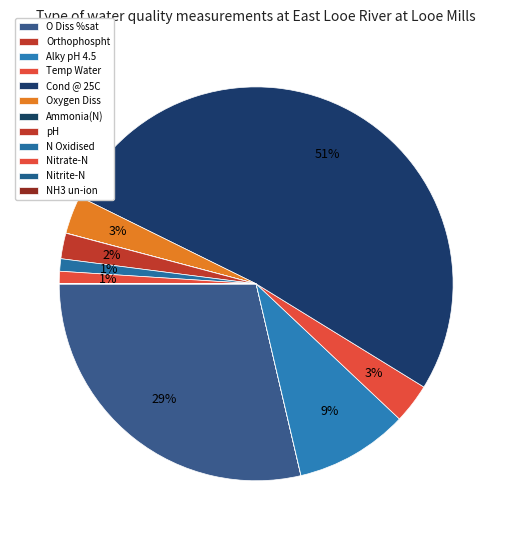

Which slice is the largest?

Cond @ 25C